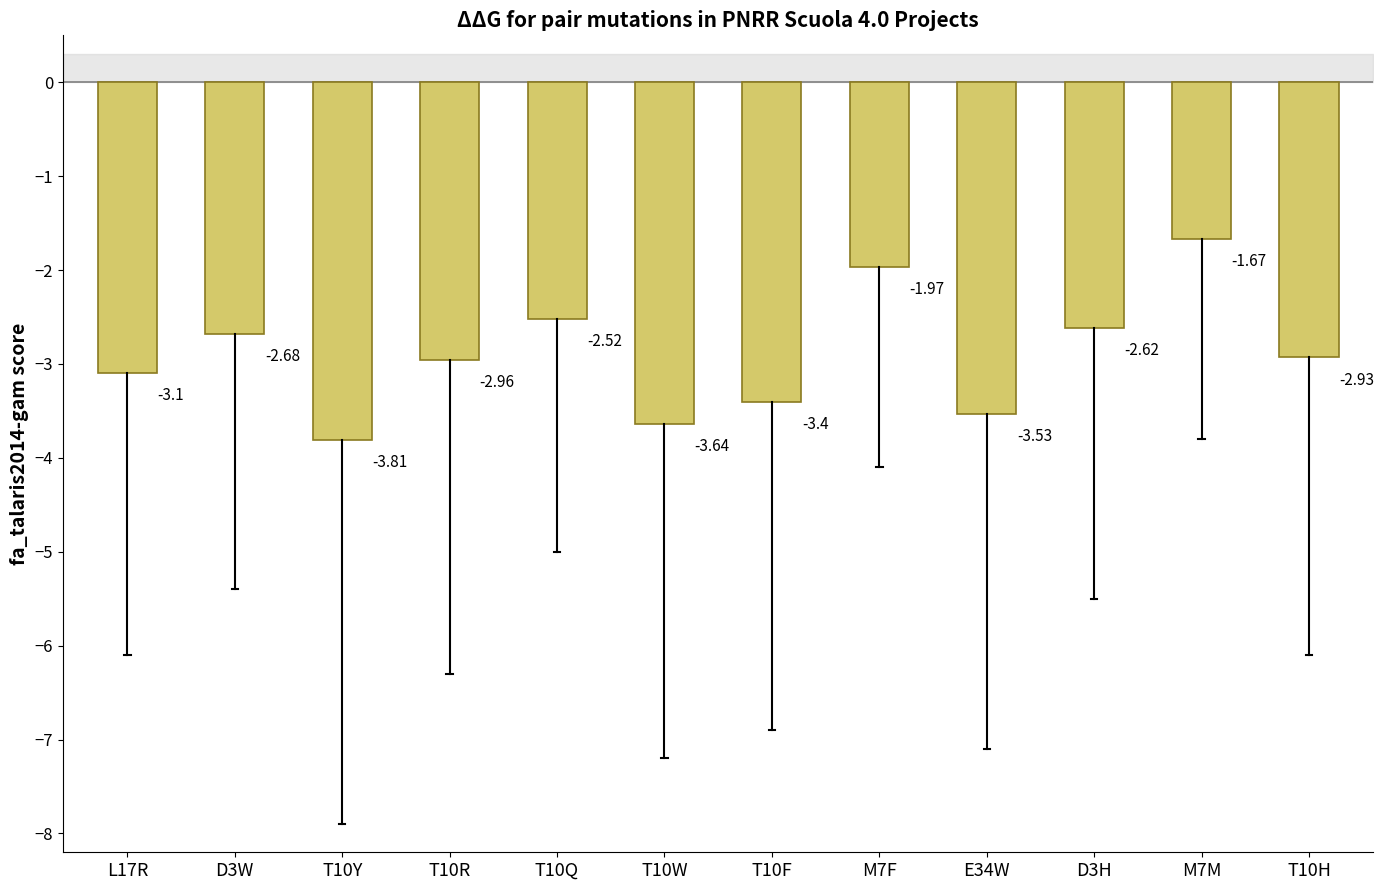

True or false: the data shows -1.0 at M7M.

False